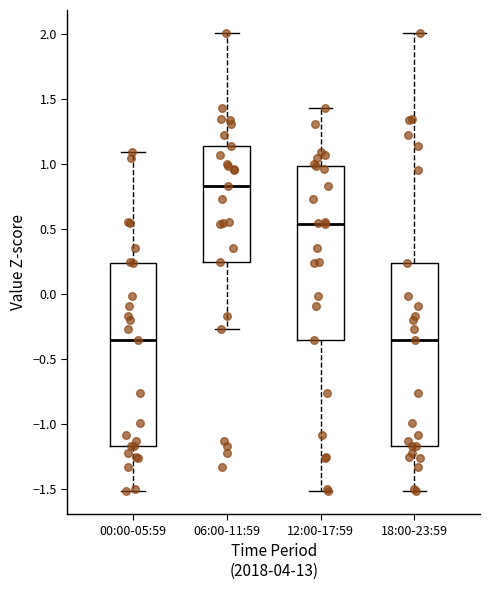

Where is the upper edge of the box for 18:00-23:59 on the y-axis? The values are not printed on the chart, so give them approximately, as read against the axis.

0.25